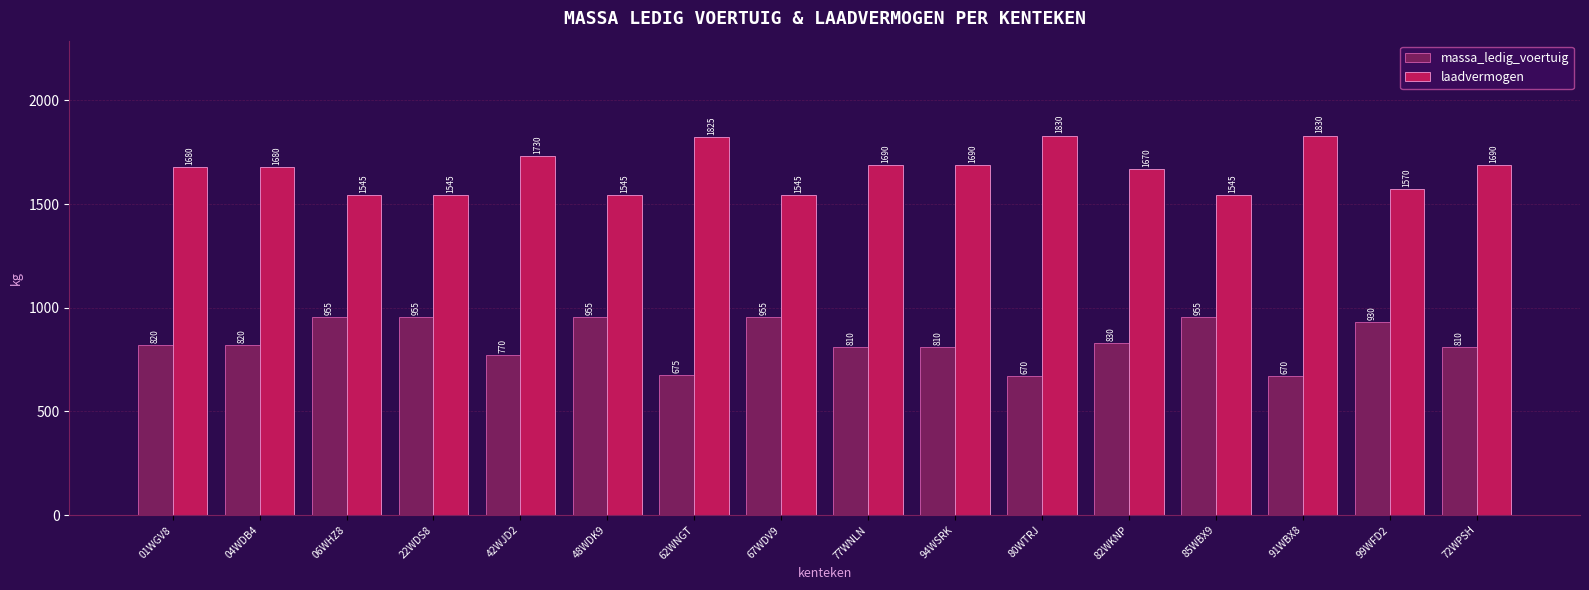

How many bars are there in each group?

2